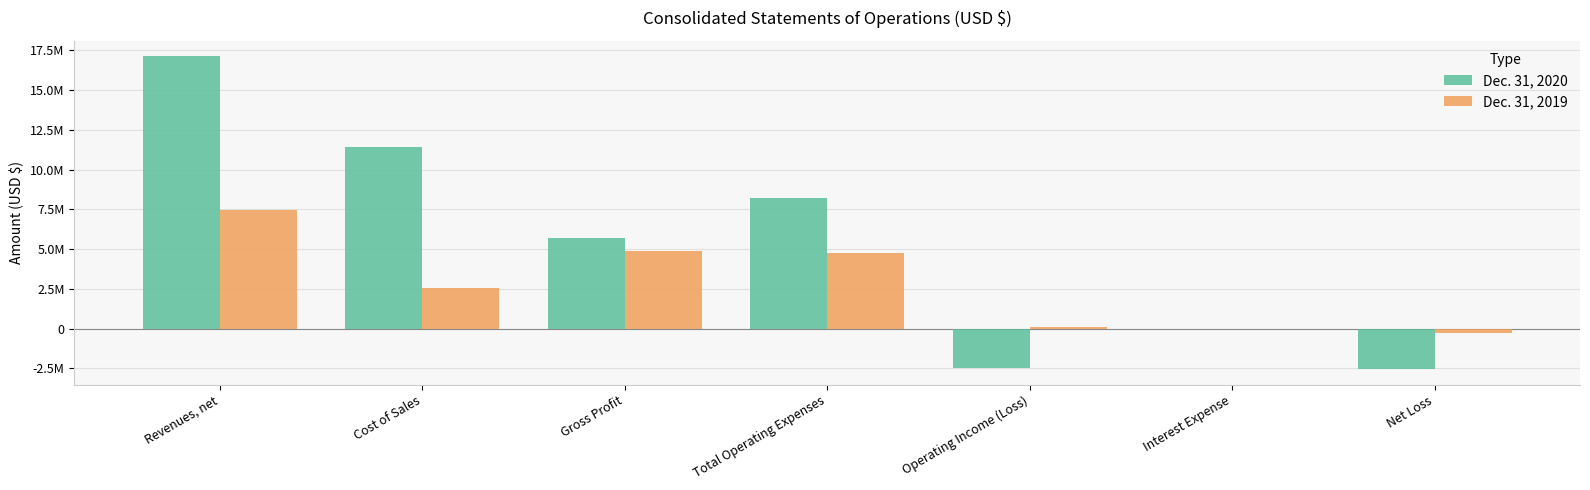

Are the bars grouped side by side (vs. stacked)?

Yes